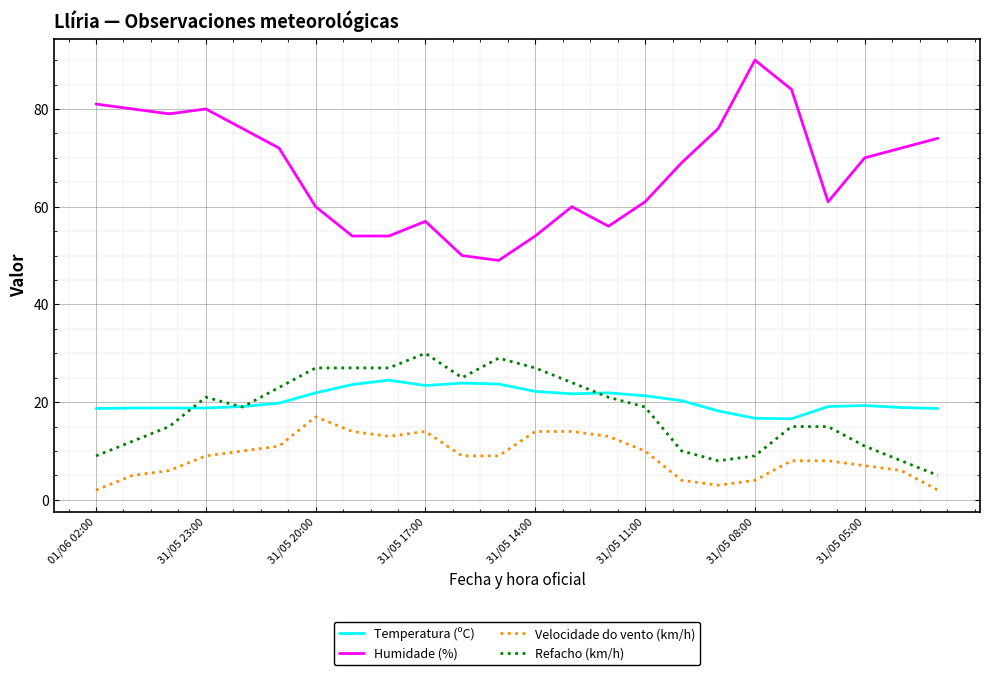

List the series in order of their peak value, lowest first.

Velocidade do vento (km/h), Temperatura (ºC), Refacho (km/h), Humidade (%)